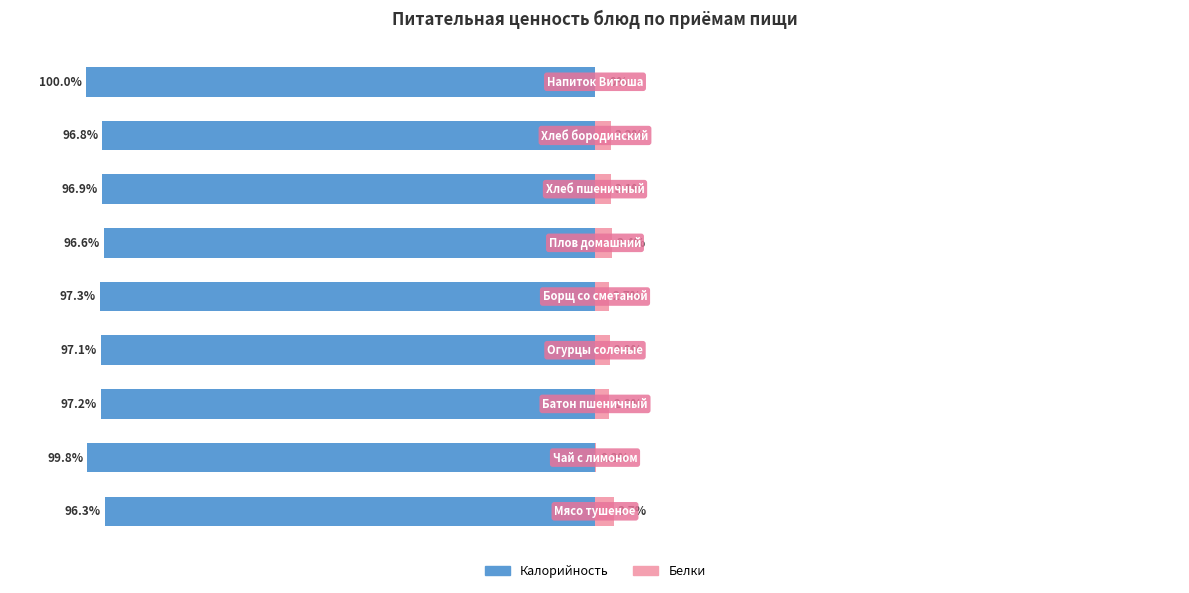

The value of Калорийность at 6 is -44.4. True or false?

False